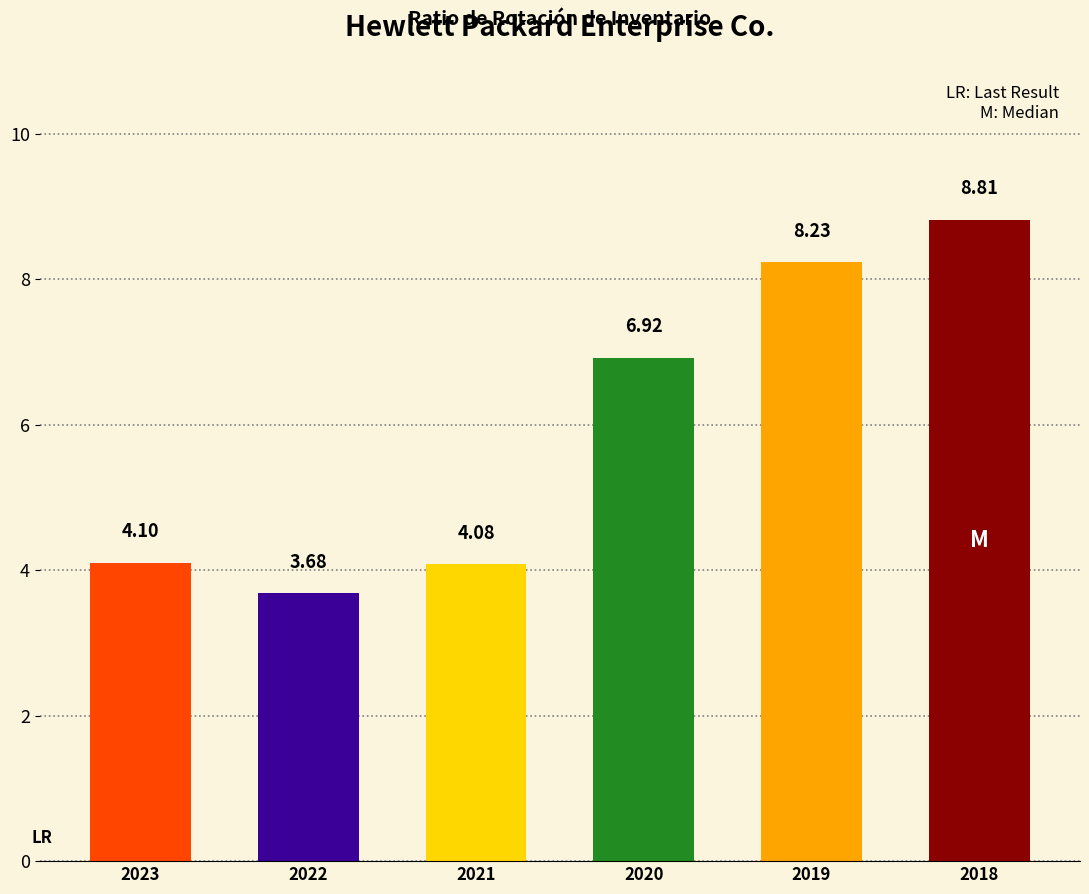

List the labels in order of value, largest first.

2018, 2019, 2020, 2023, 2021, 2022